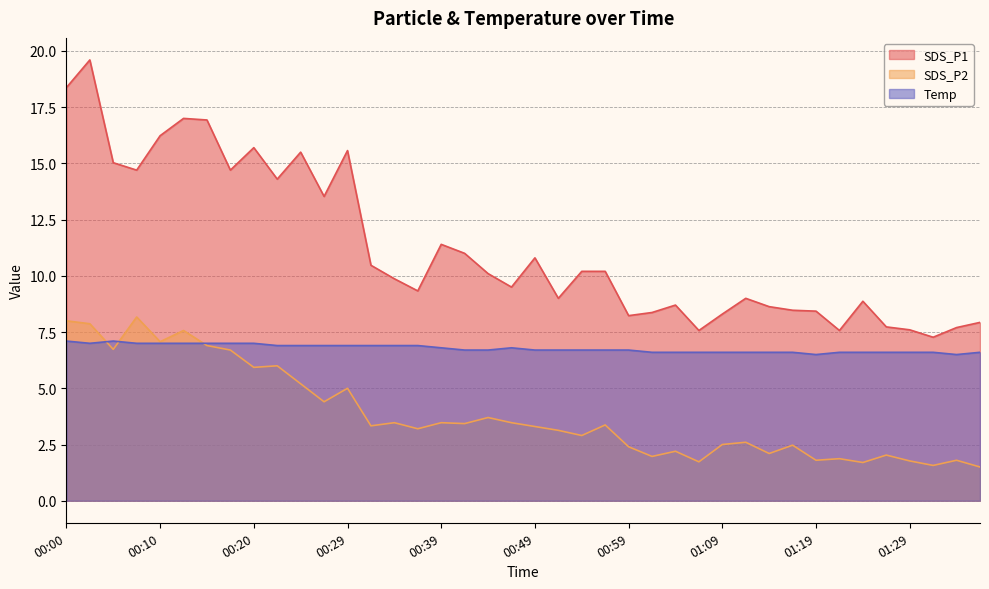

What is the total value across all series at 00:34?

20.2